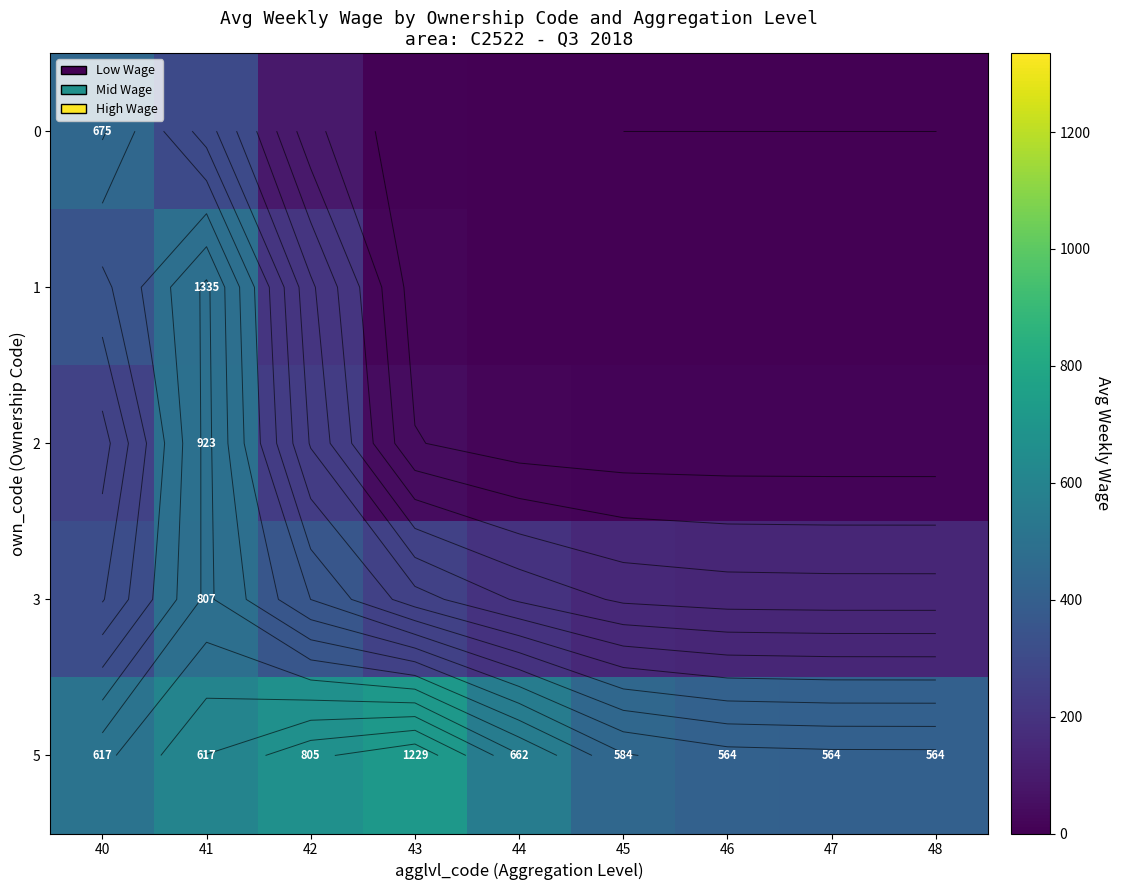

What is the total value across all series at 47?

564.5